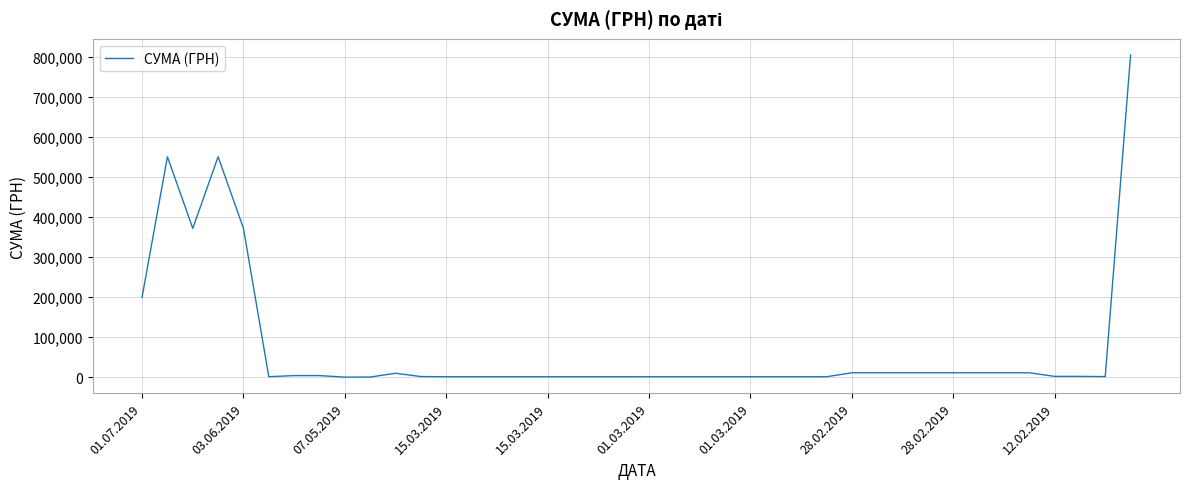

How many series are shown in this chart?

1